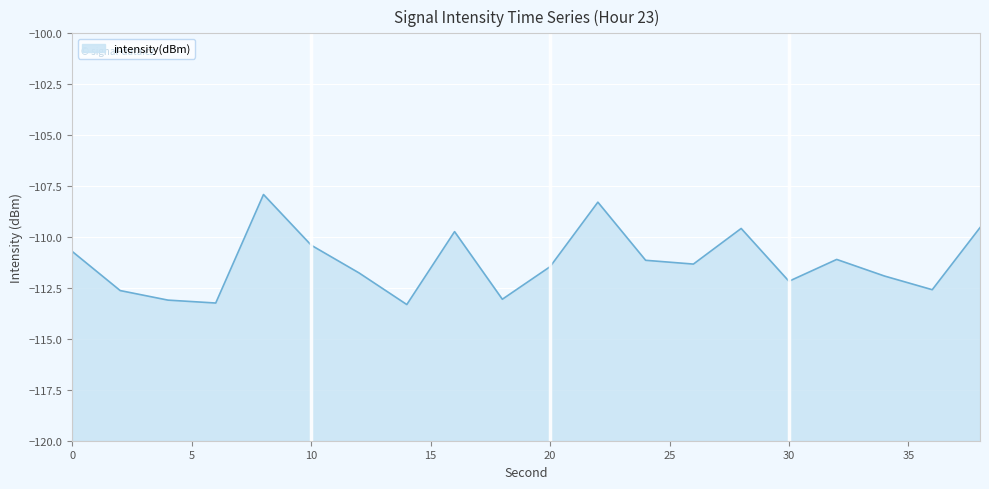

Reading right to left, list all the values displayed in this chart.

-109.5	-112.6	-111.9	-111.1	-112.2	-109.6	-111.3	-111.1	-108.3	-111.5	-113.1	-109.7	-113.3	-111.8	-110.4	-107.9	-113.2	-113.1	-112.6	-110.7